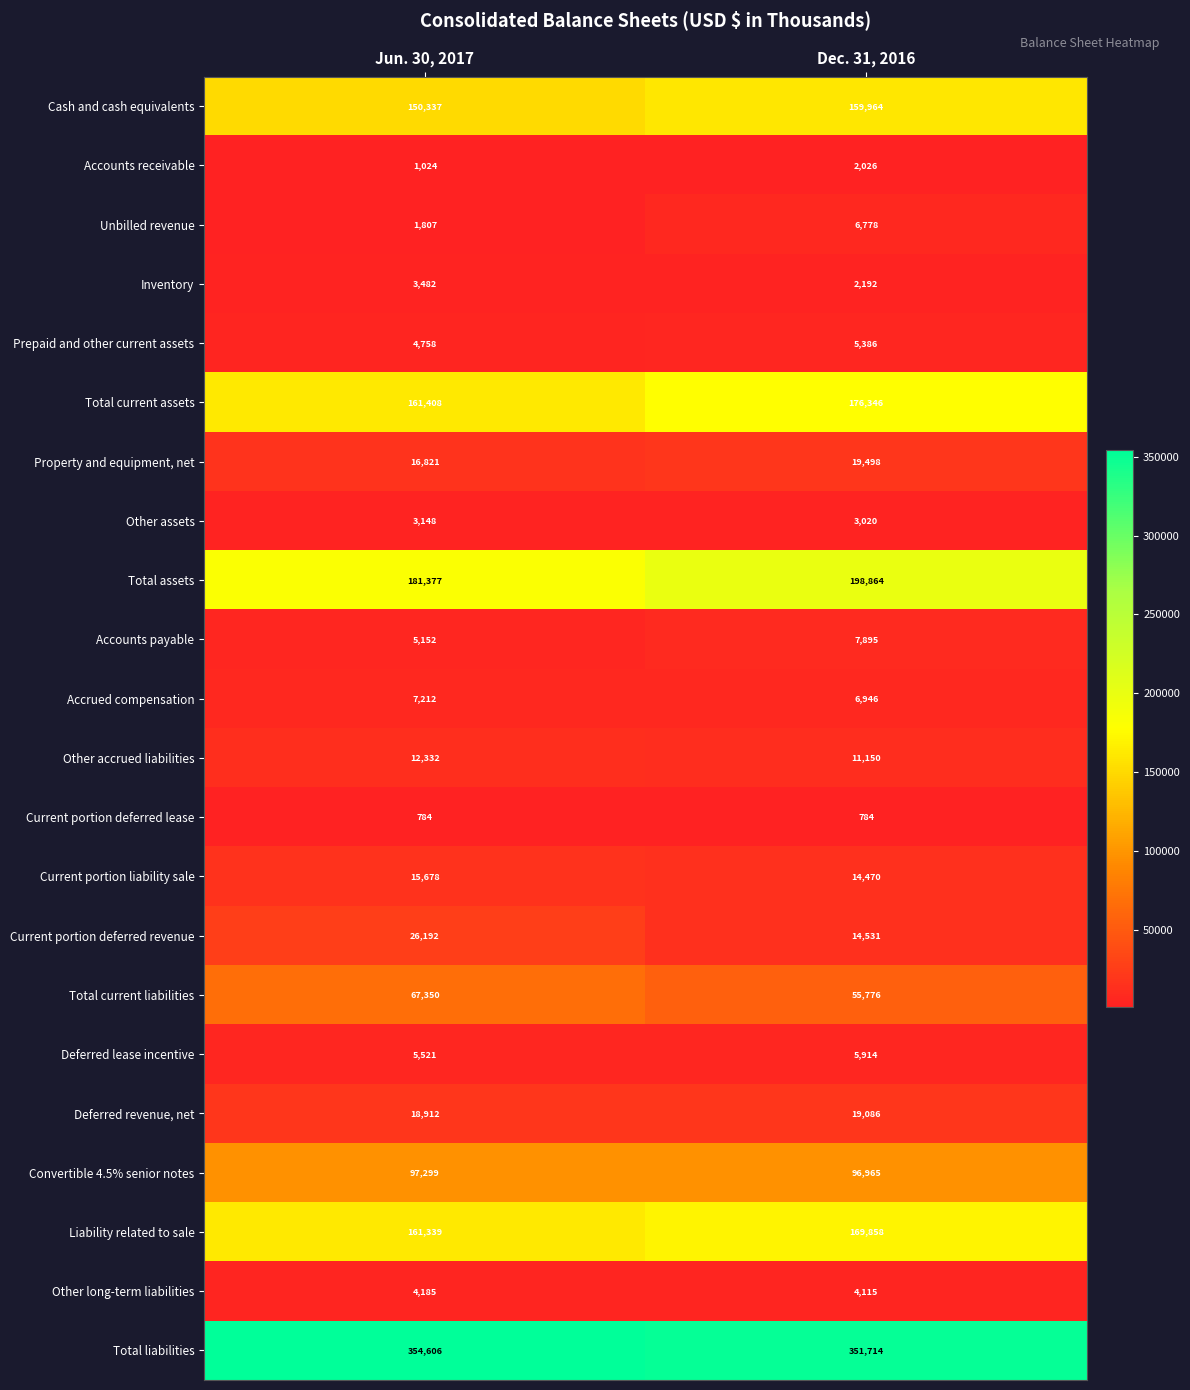

How many series are shown in this chart?

22